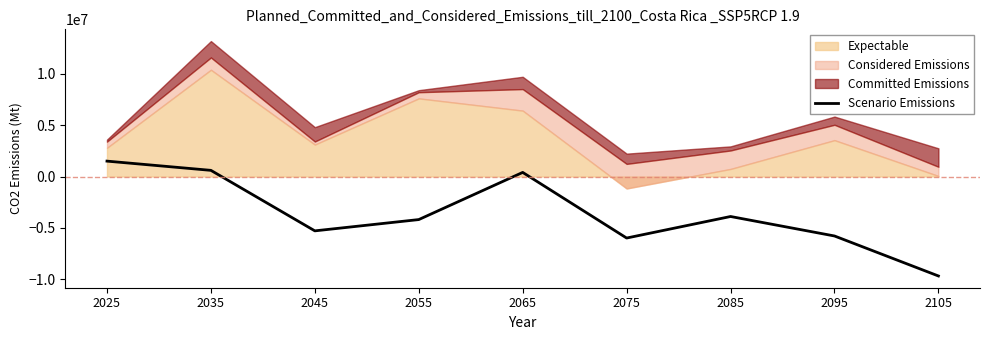

How many interior local valleys (lower than both neighbors) does the data have?

2